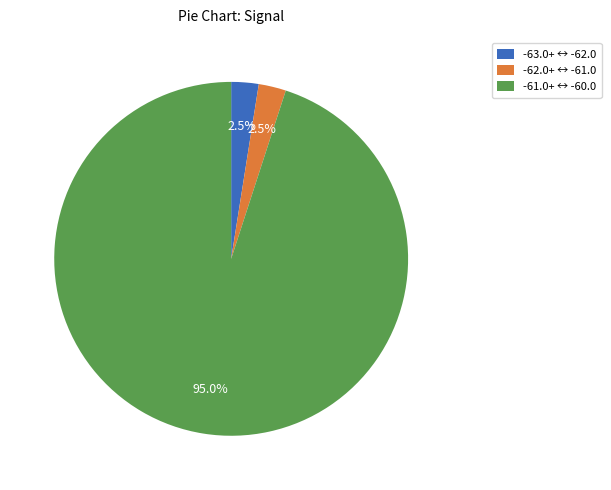

How many slices are in this pie chart?

3